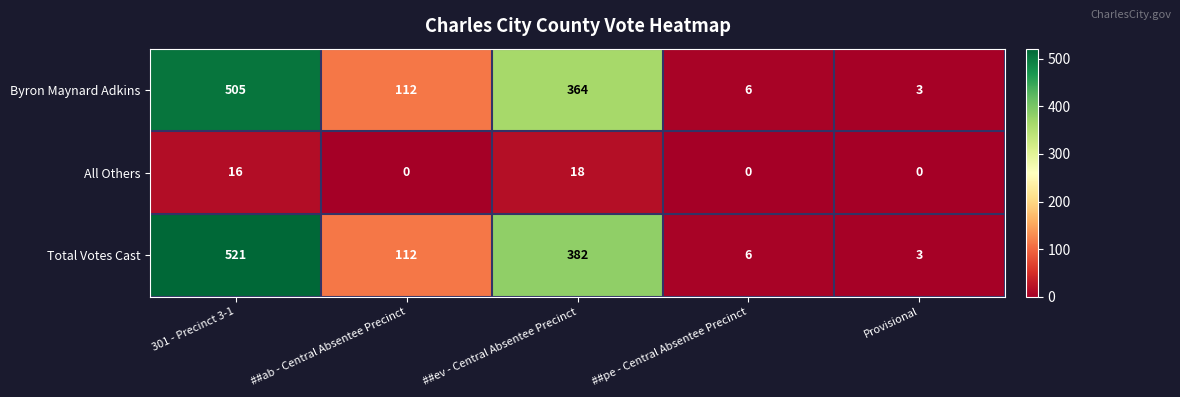

What is the difference between the highest and lowest values at 301 - Precinct 3-1?

505